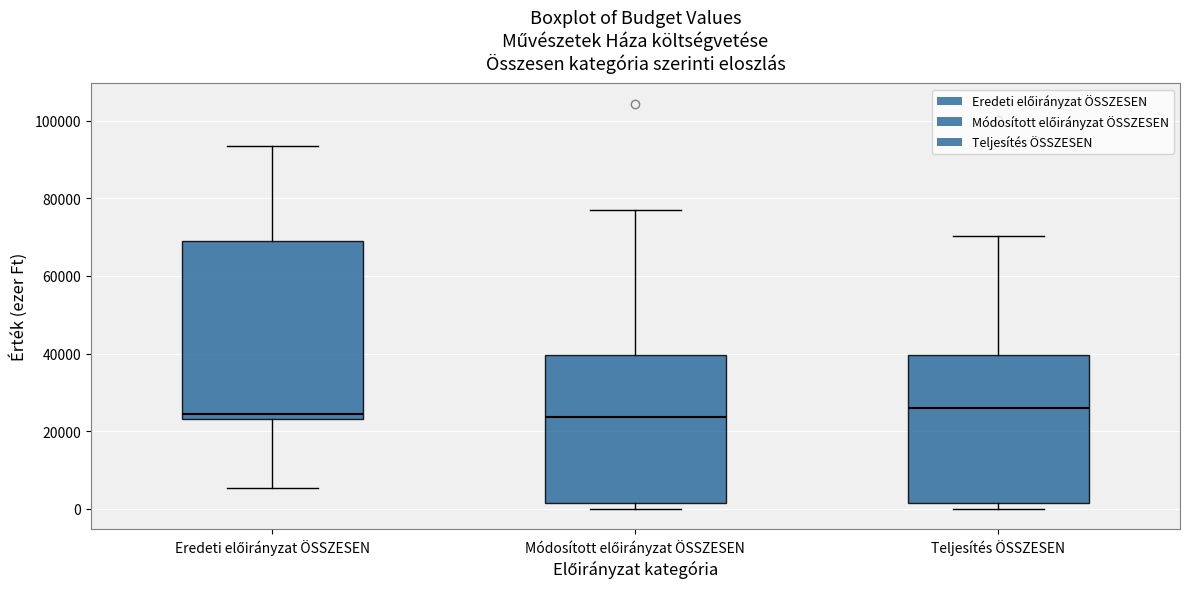

Reading left to right, read every box against the y-axis: the position of its median line, the range the box covers, and the ends of its whiskers. The values are not printed on the chart, so give them approximately, as read against the axis.

Eredeti előirányzat ÖSSZESEN: median 24000 (just above the box's lower edge), box 24000 to 70000, whiskers 6000 to 94000
Módosított előirányzat ÖSSZESEN: median 24000, box 2000 to 40000, whiskers 0 to 76000
Teljesítés ÖSSZESEN: median 26000, box 2000 to 40000, whiskers 0 to 70000